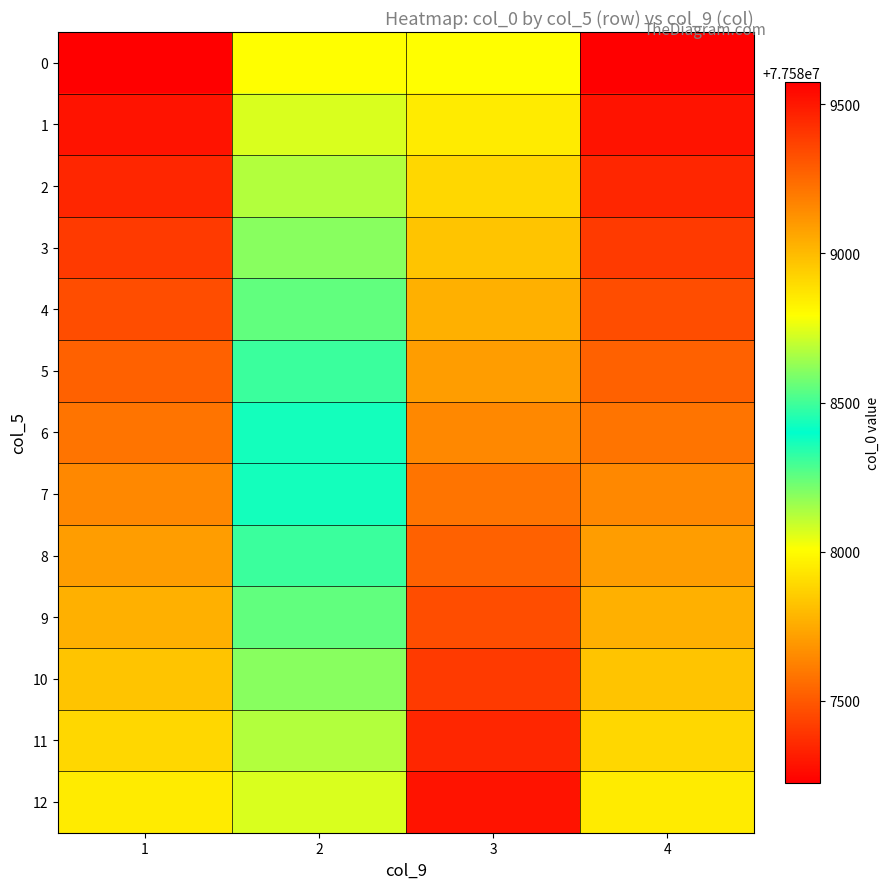

Which has a higher value, 3 or 1?

3